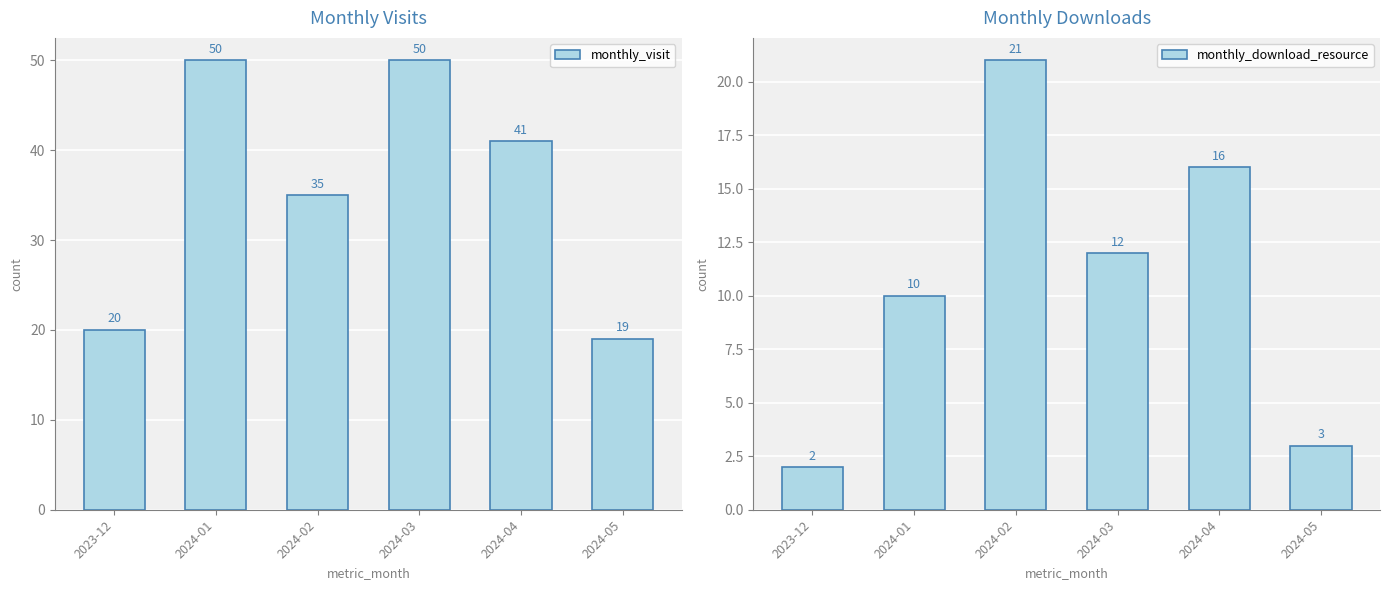

What is the sum of the monthly_download_resource values at 2024-01 and 2024-02?

31